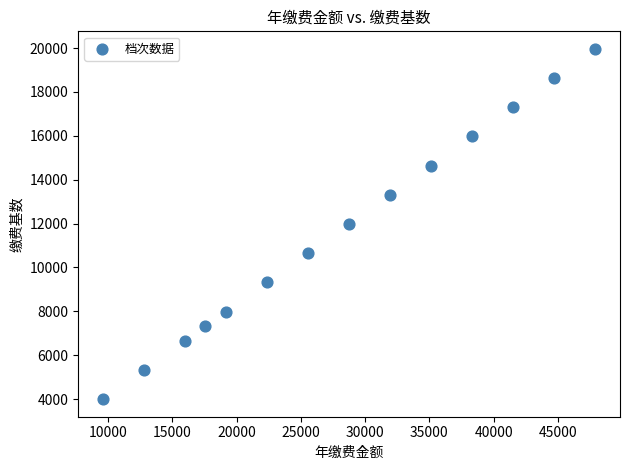

What is the range of X values (max minus min)?

38334.7